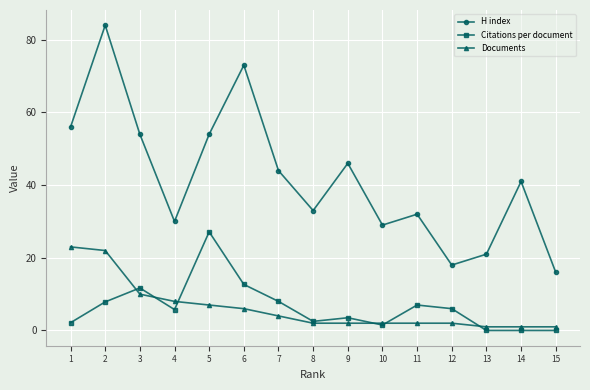

True or false: Documents and Citations per document intersect in this chart.

True